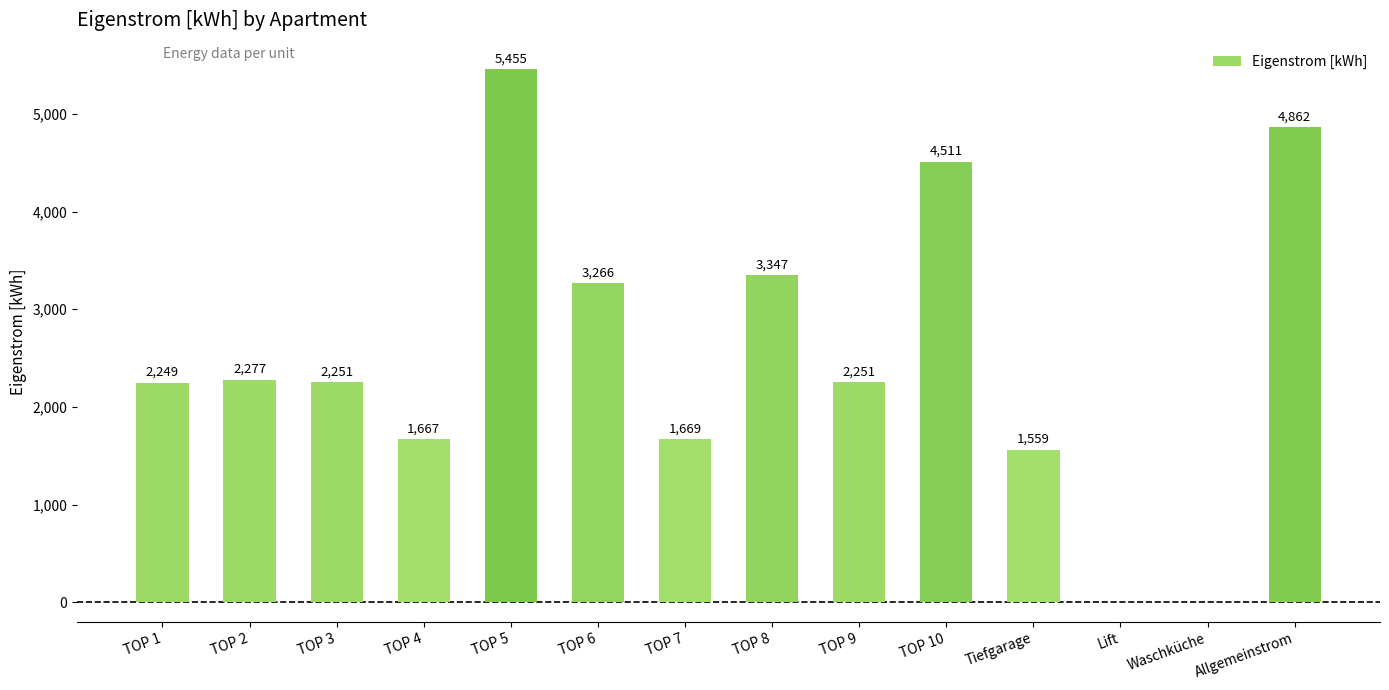

Are the bars horizontal?

No